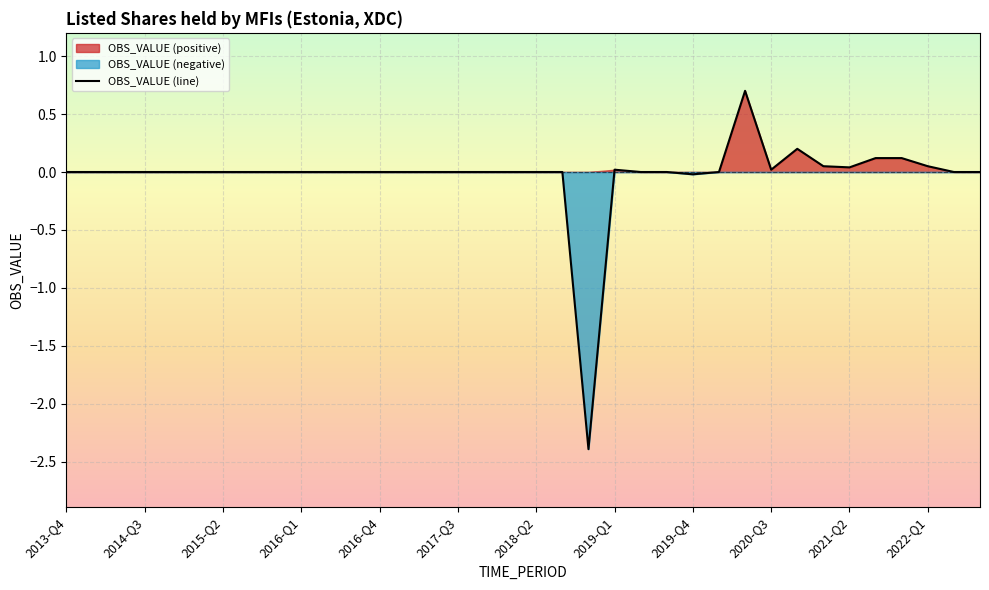

Reading right to left, extract all data points from this chart.

0.0	0.0	0.1	0.1	0.1	0.0	0.1	0.2	0.0	0.7	0.0	-0.0	0.0	0.0	0.0	-2.4	0.0	0.0	0.0	0.0	0.0	0.0	0.0	0.0	0.0	0.0	0.0	0.0	0.0	0.0	0.0	0.0	0.0	0.0	0.0	0.0